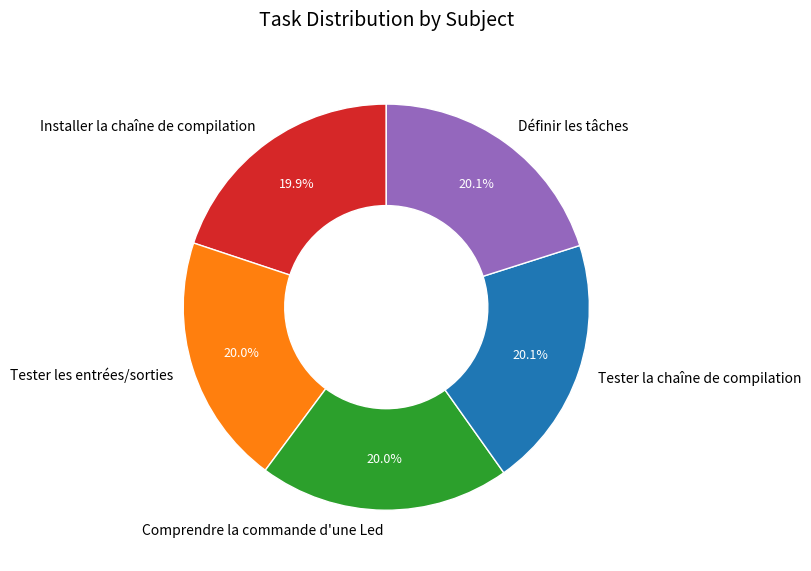

What percentage is the Tester les entrées/sorties slice, to the nearest percent?

20%